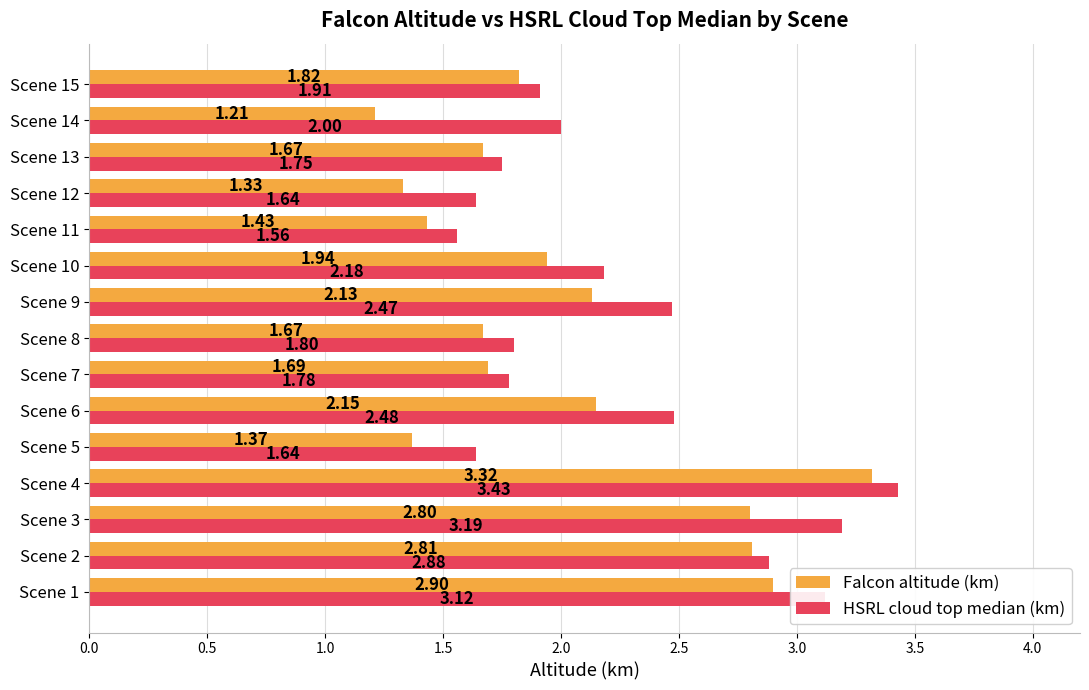

What is the difference between the Falcon altitude (km) values at Scene 5 and Scene 7?

0.3